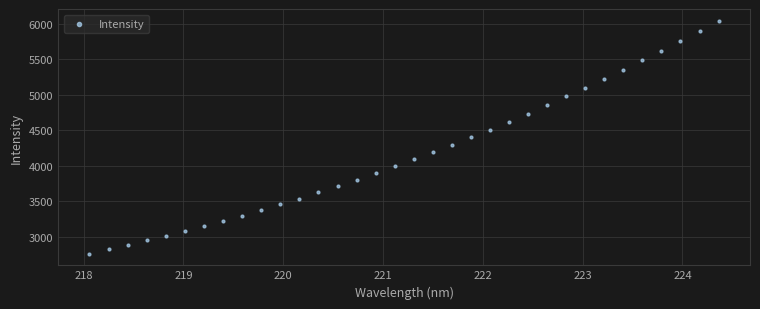

What is the range of Y values (max minus min)?

3275.7